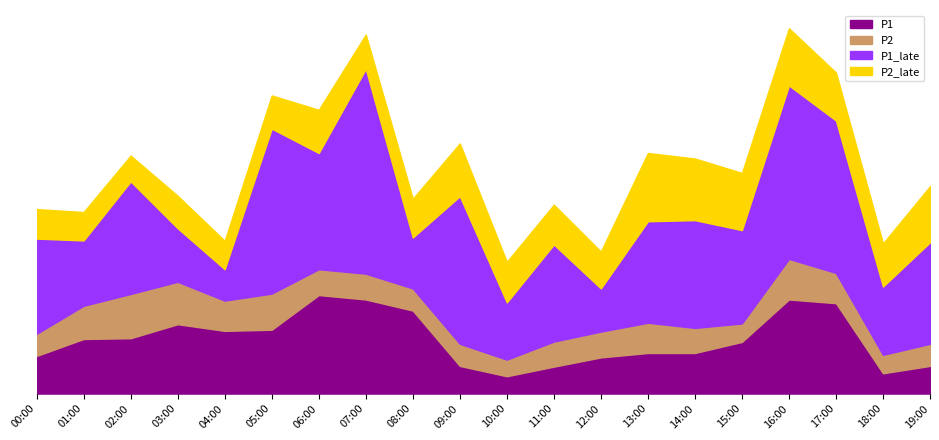

What is the average value of the P1 series?

1.5